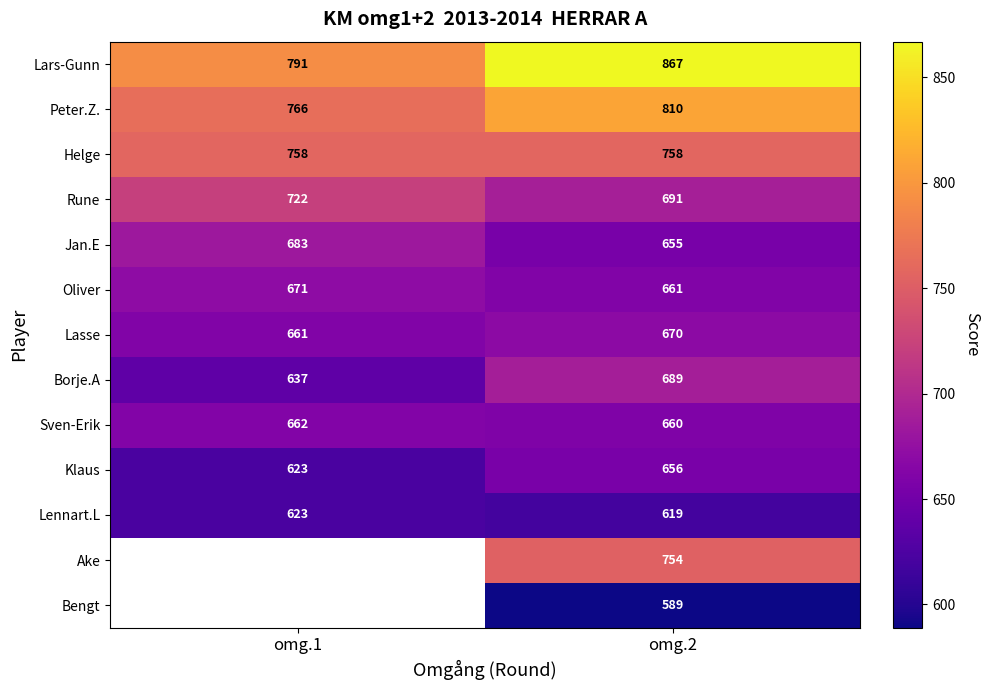

List the labels in order of Klaus value, largest first.

omg.2, omg.1